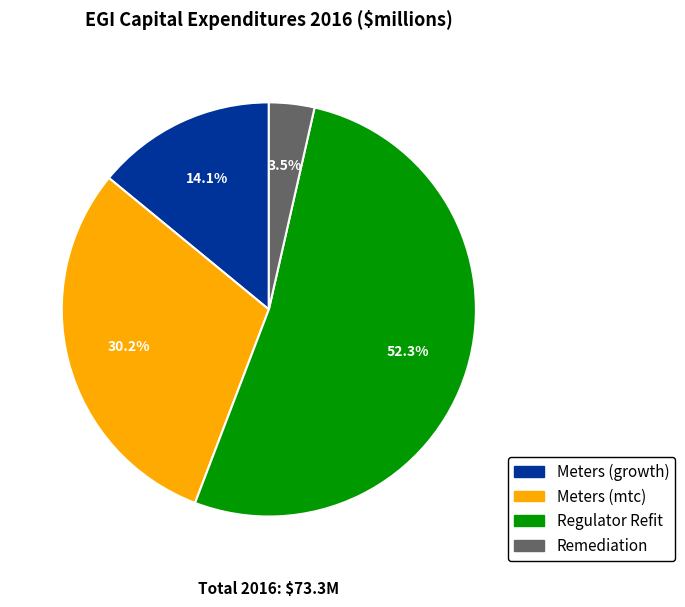

Which has a higher value, Meters (mtc) or Regulator Refit?

Regulator Refit